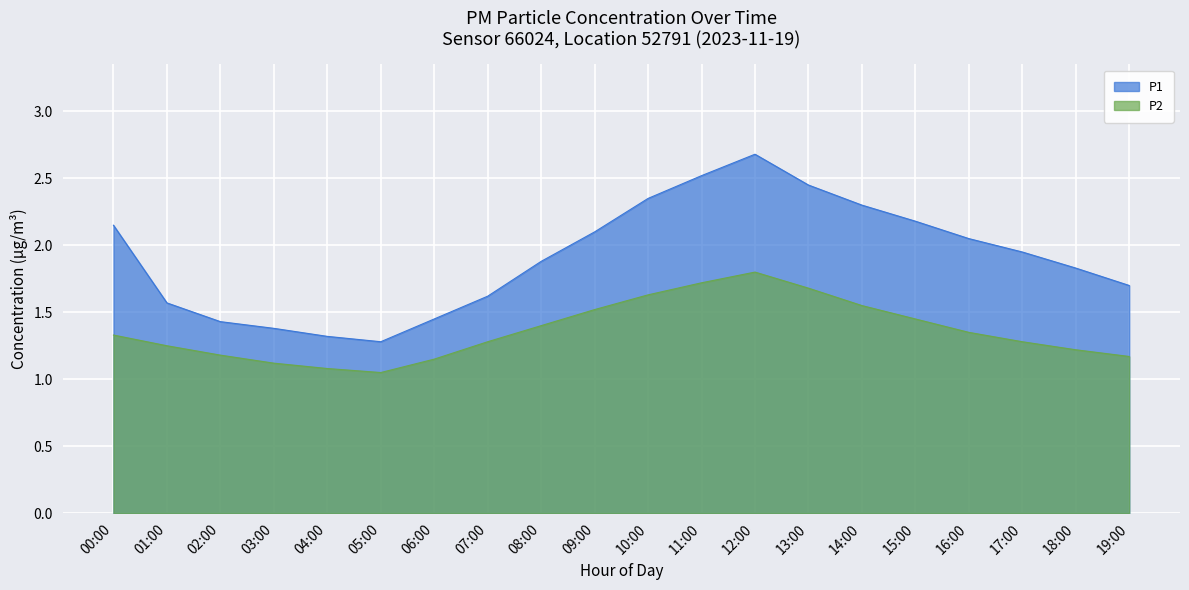

What is the label of the 7th point from the right?

13:00